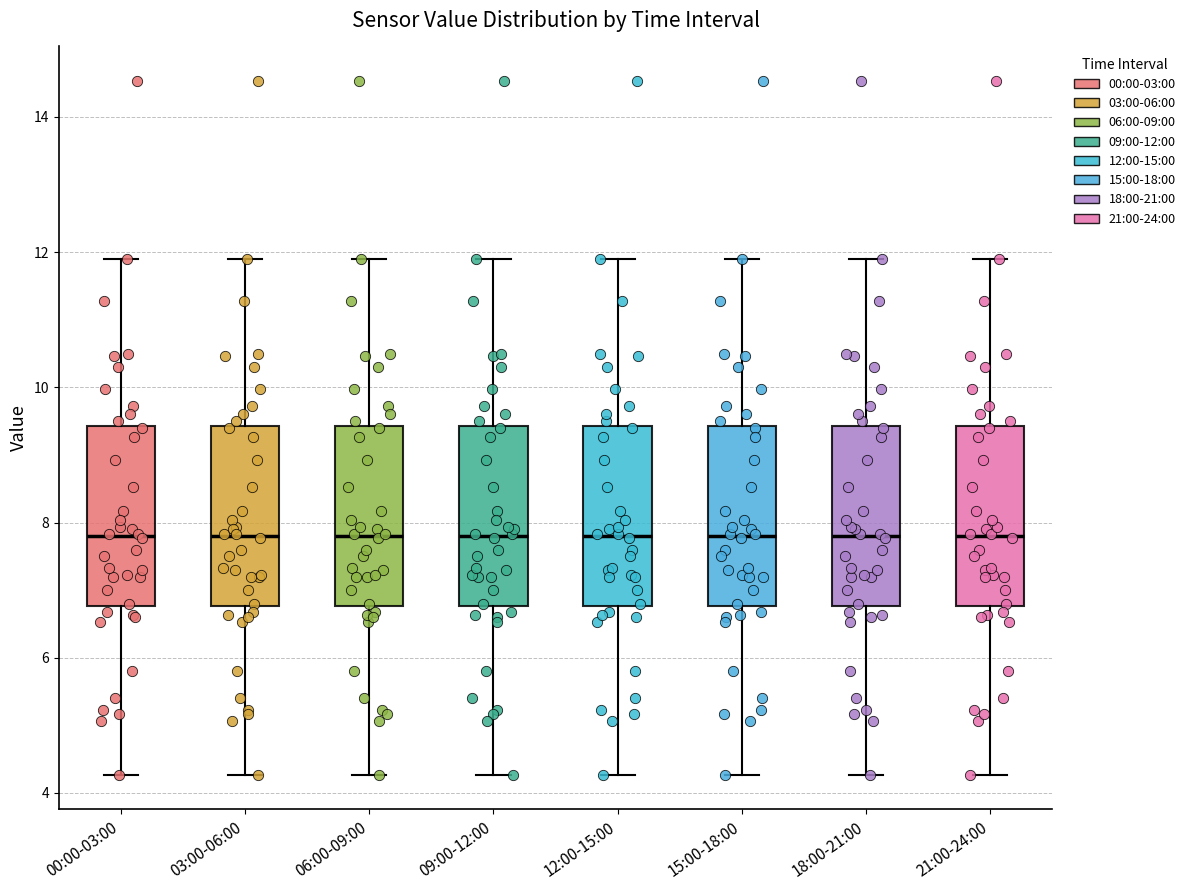

Where is the upper edge of the box for 18:00-21:00 on the y-axis? The values are not printed on the chart, so give them approximately, as read against the axis.

9.4